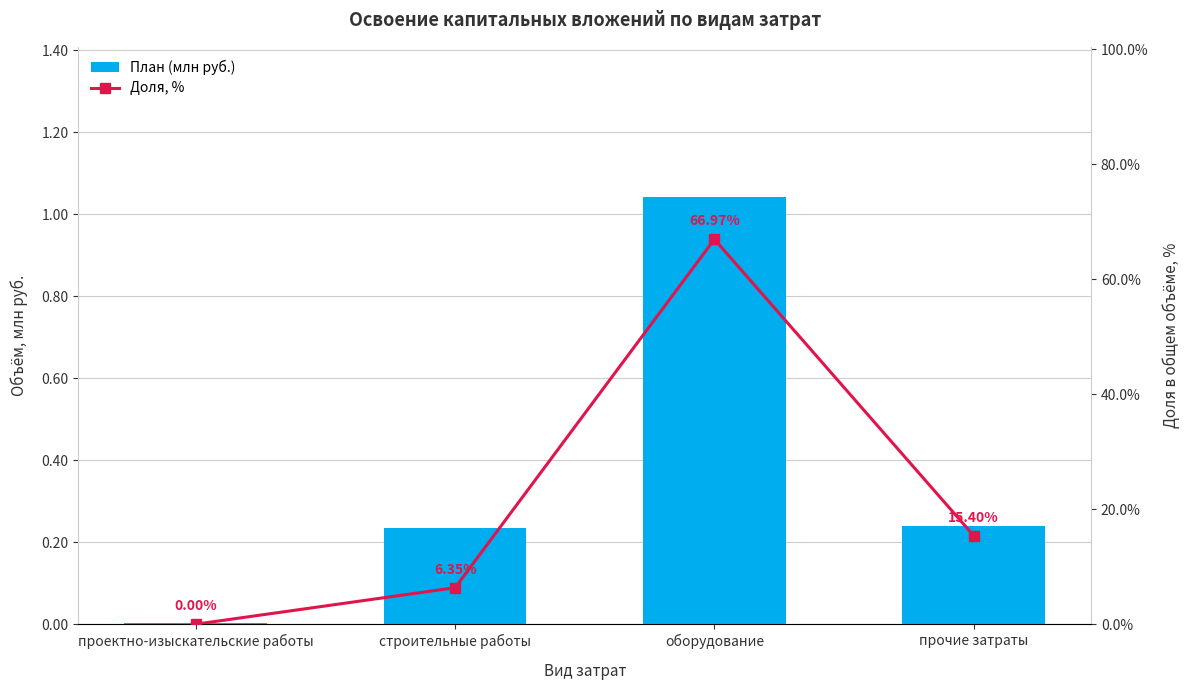

How many groups of bars are there?

4